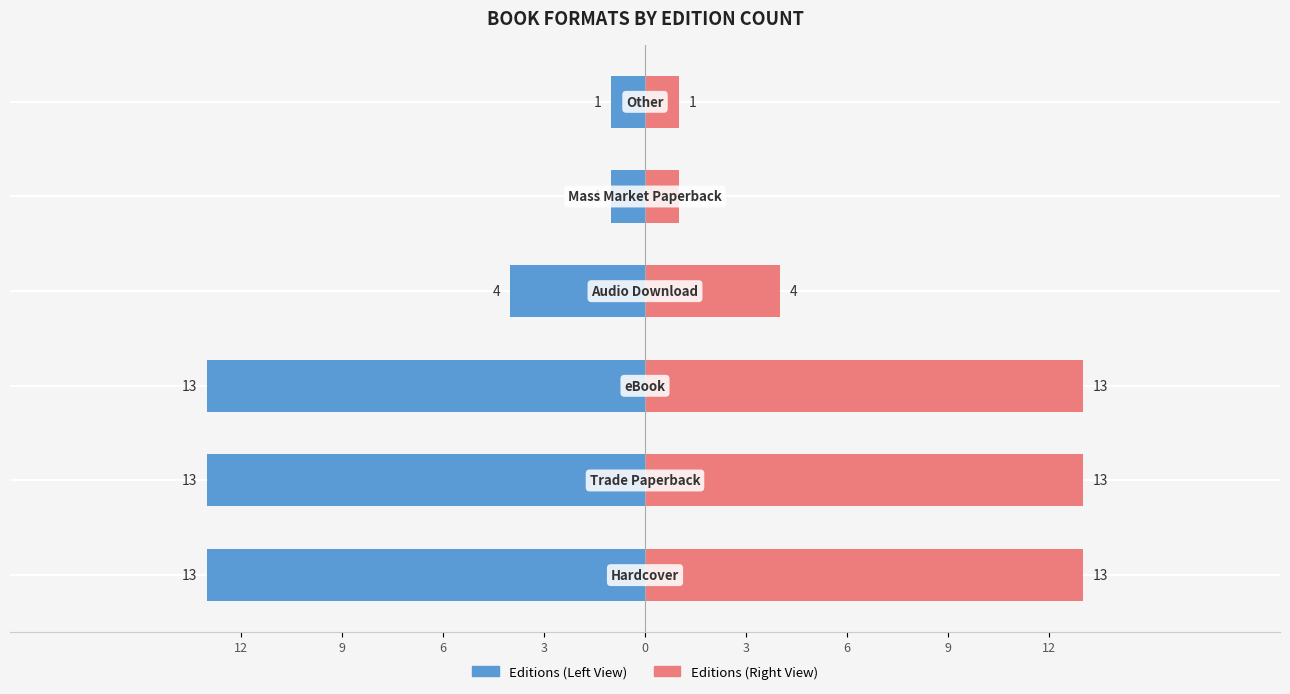

Which series has the largest total across all categories?

Editions (Right View)